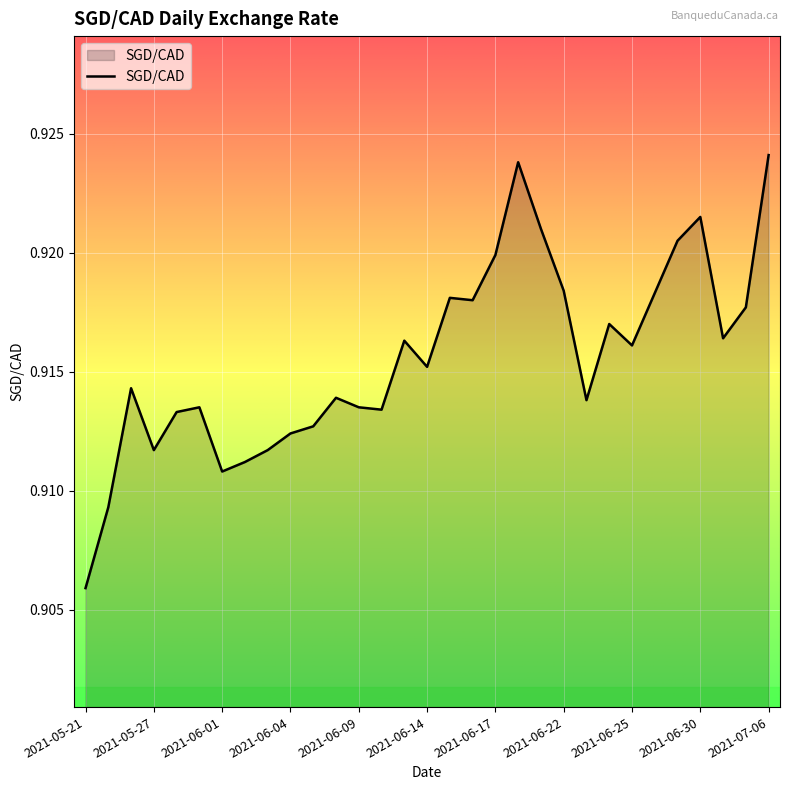

Which category has the highest value across all series?

2021-07-06